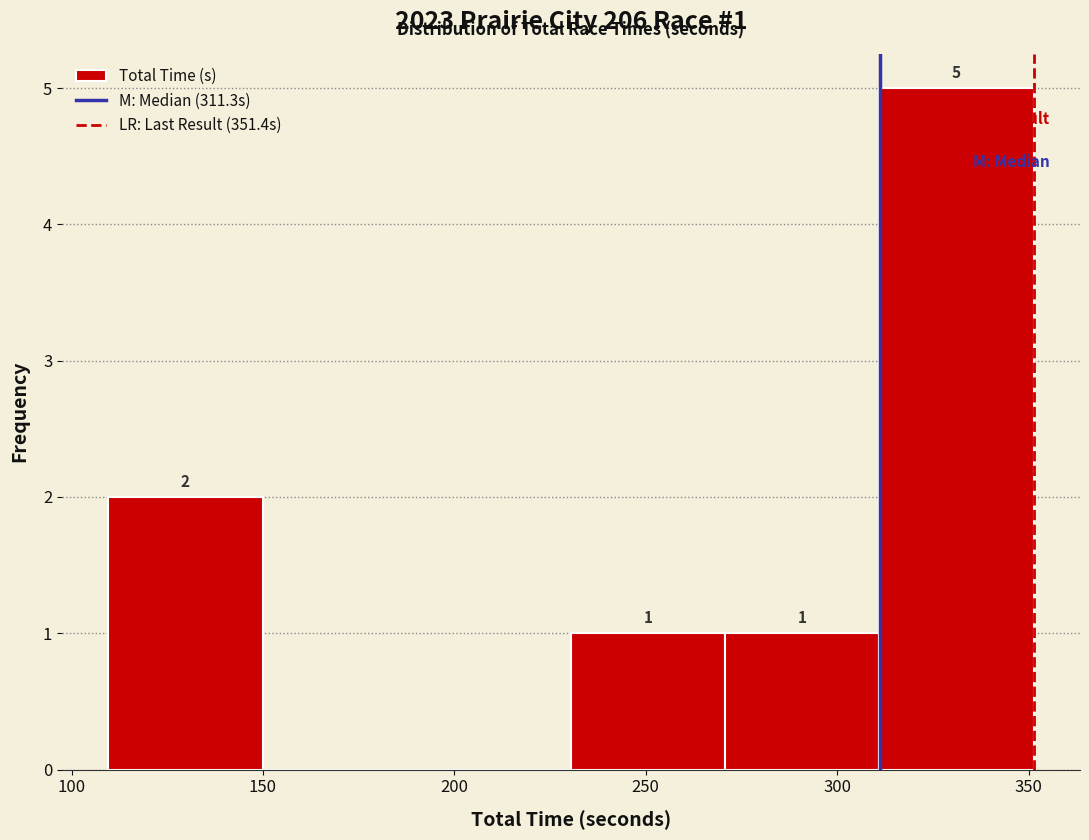

Over which range of the x-axis is the bar tallest?

310 to 350